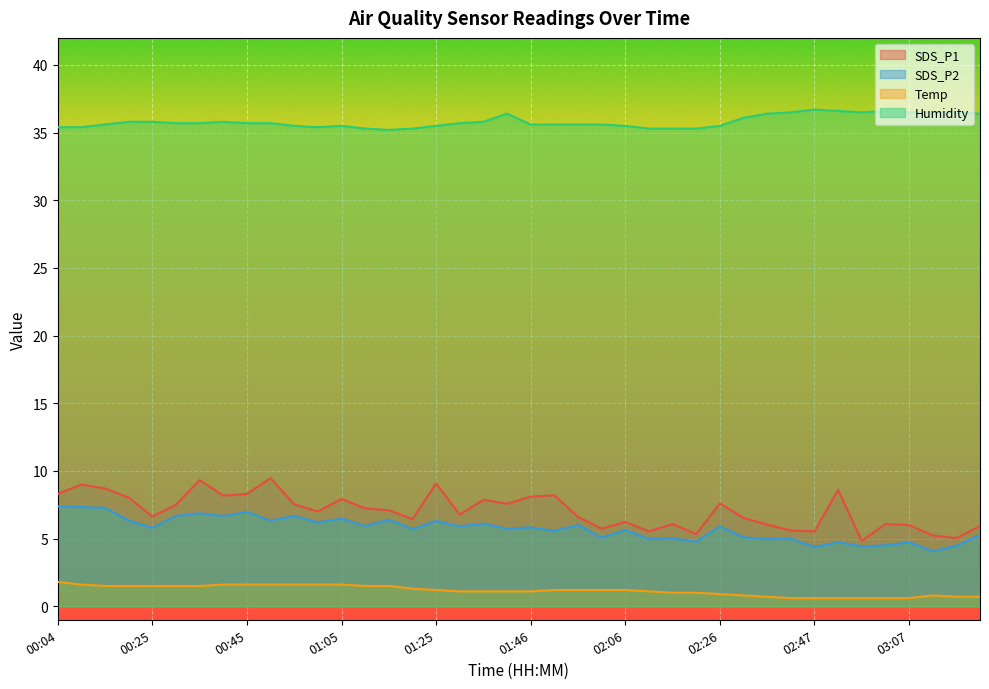

Which category has the highest value in the SDS_P1 series?

00:50